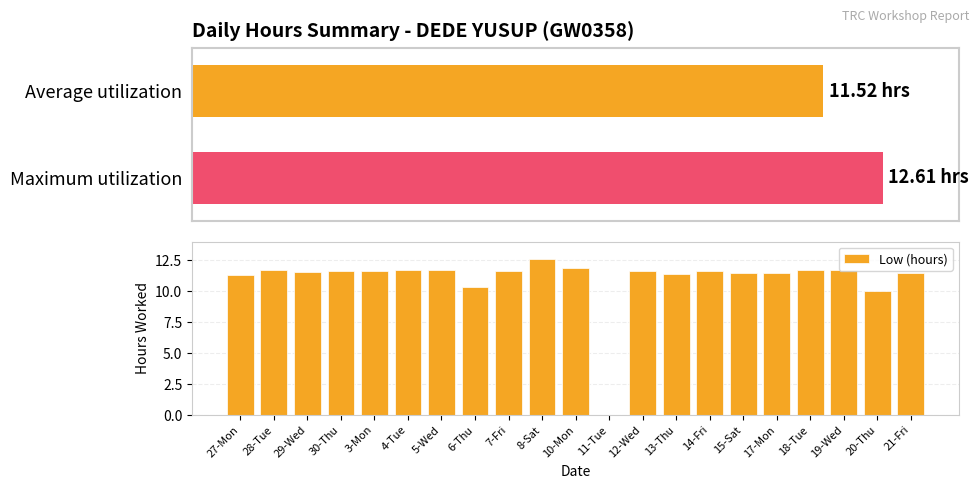

Is it true that the value at 14-Fri is 7.7?

False